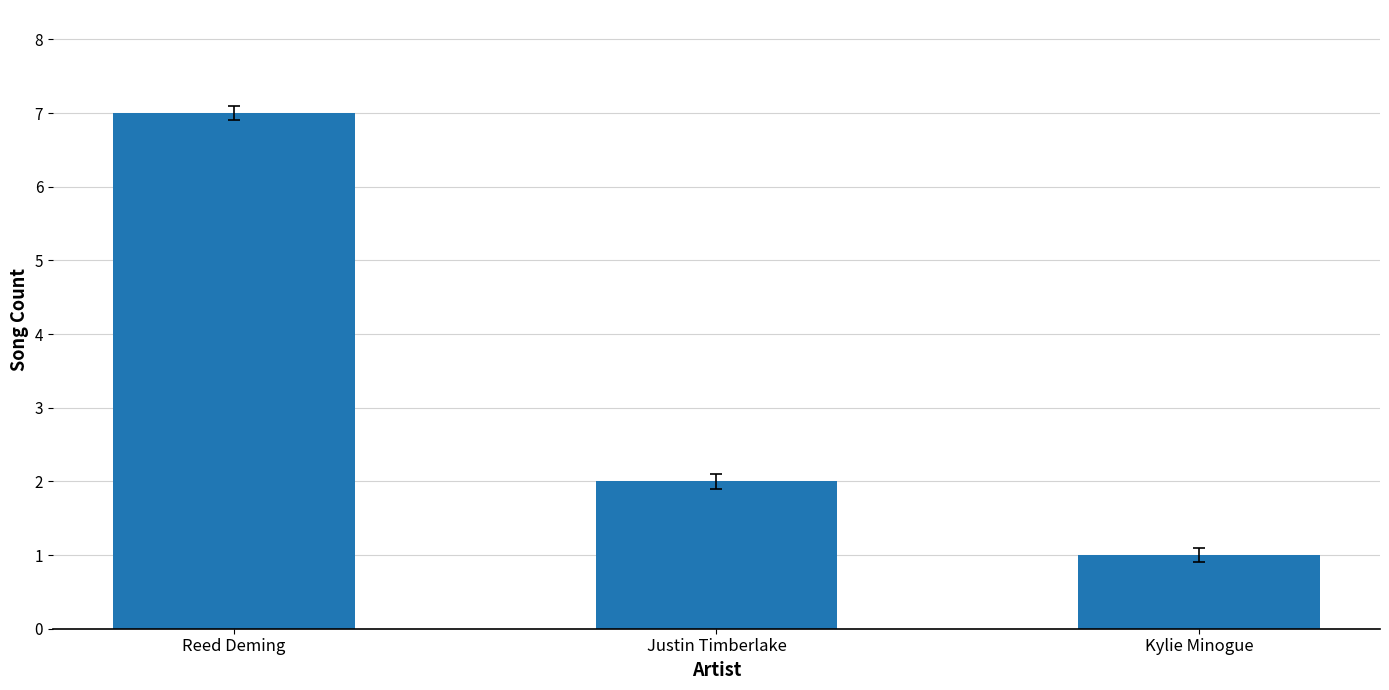

Which label corresponds to the largest value in the chart?

Reed Deming